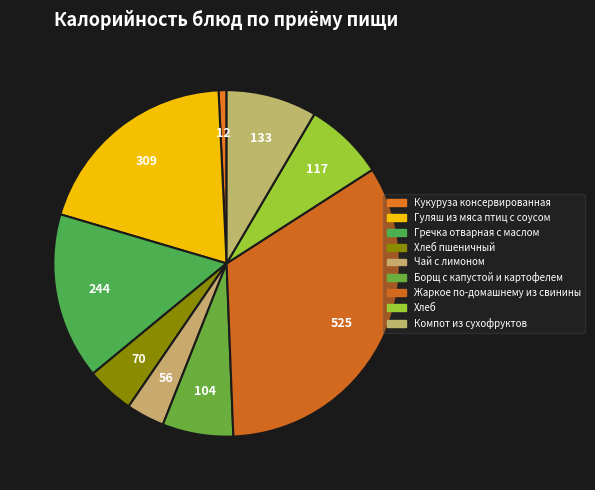

Count the number of slices in the pie.

9